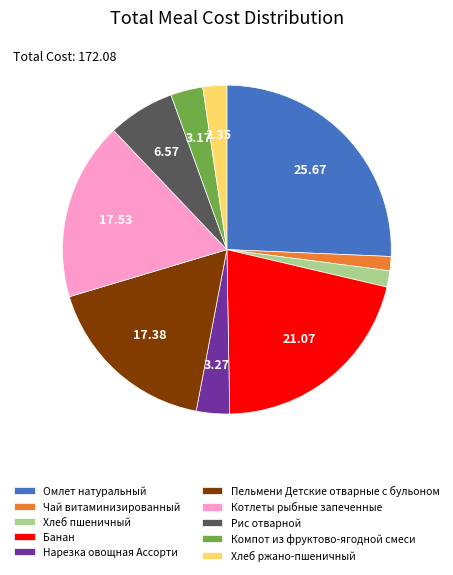

Is there a majority slice in this chart?

No